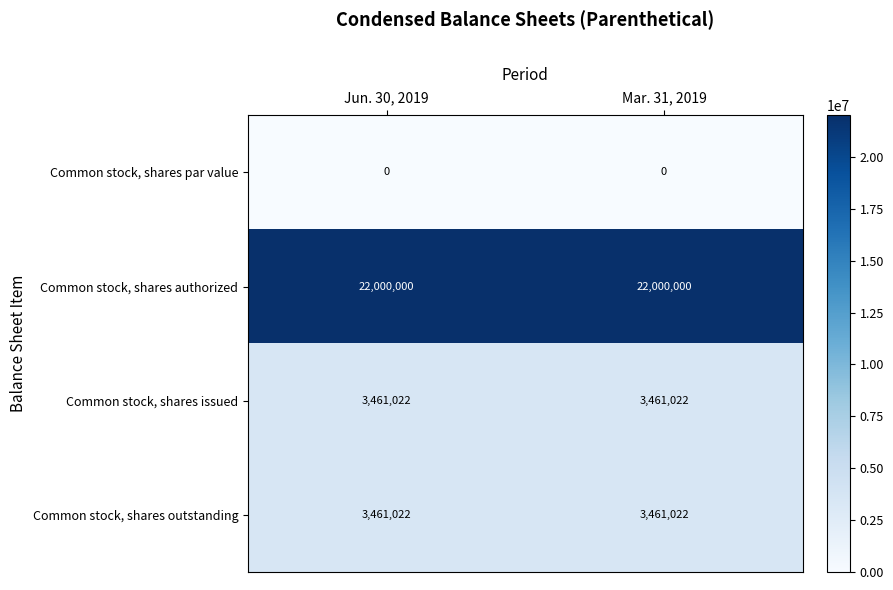

What is the highest value of the Common stock, shares issued series?

3461022